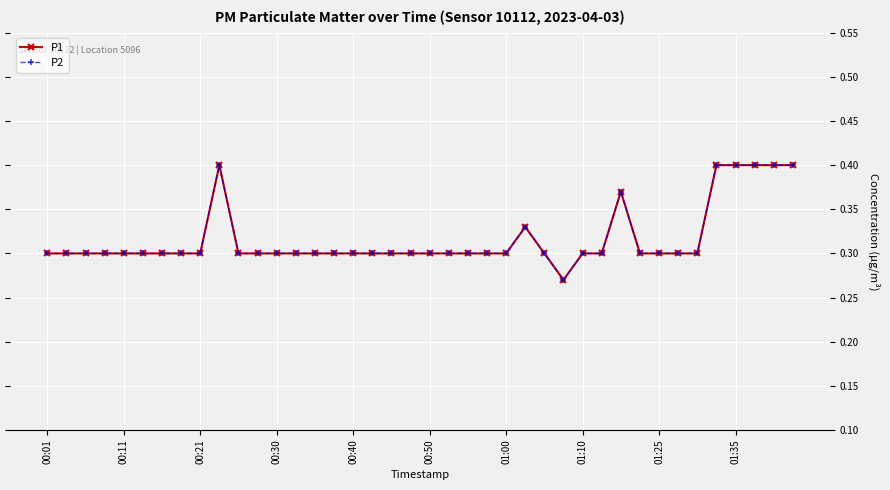

What is the minimum value for P1?

0.3